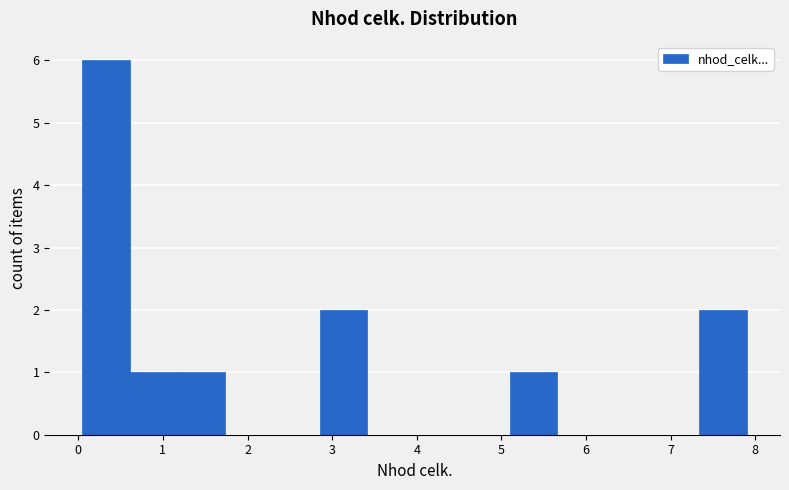

Reading left to right, list every bar in this chart as the range it spans on the x-axis followed by its height. Neither the bar edges nor the heights are printed on the chart, so give them approximately, as read against the axes.

0.1 to 0.6: 6
0.6 to 1.2: 1
1.2 to 1.7: 1
1.7 to 2.3: 0
2.3 to 2.9: 0
2.9 to 3.4: 2
3.4 to 4.0: 0
4.0 to 4.5: 0
4.5 to 5.1: 0
5.1 to 5.7: 1
5.7 to 6.2: 0
6.2 to 6.8: 0
6.8 to 7.3: 0
7.3 to 7.9: 2